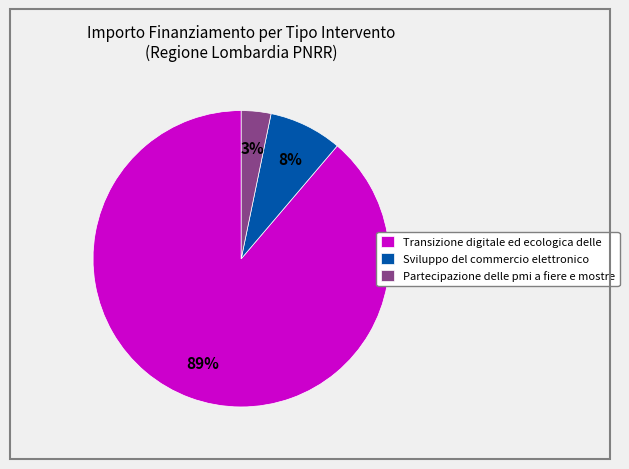

To the nearest percent, what is the combined percentage of Sviluppo del commercio elettronico and Partecipazione delle pmi a fiere e mostre?

11%